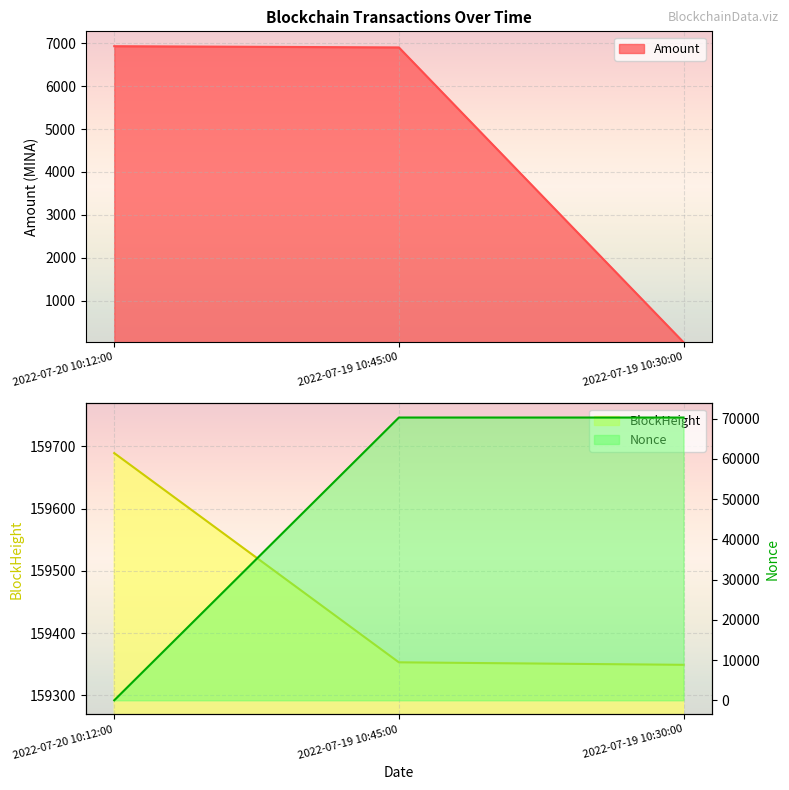

True or false: Amount has a value of 29.5 at 2022-07-19 10:30:00.

True